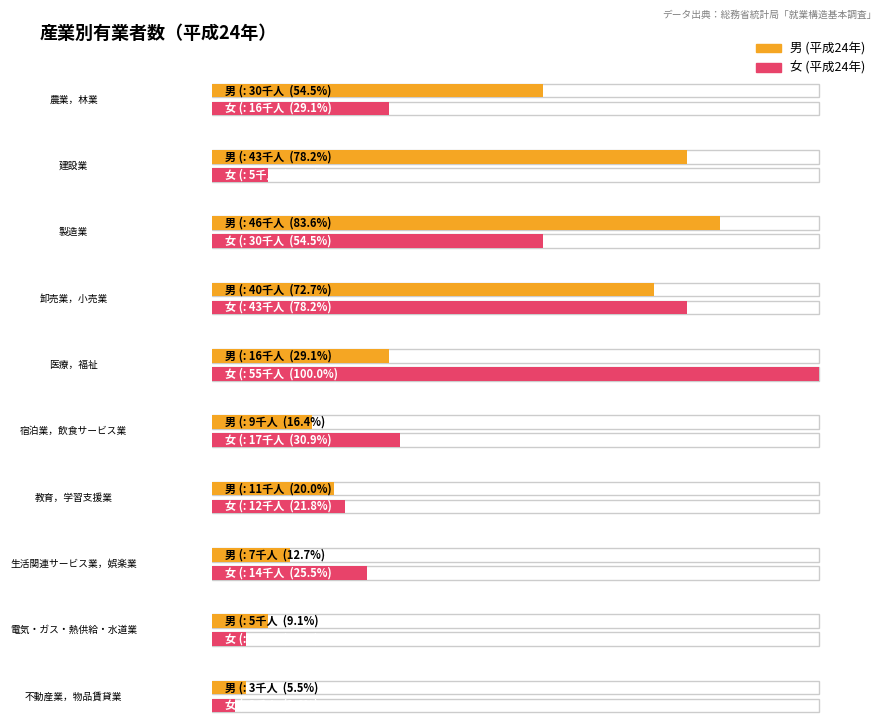

Read the 男 (平成24年) value at 教育，学習支援業, to the nearest 10.

10